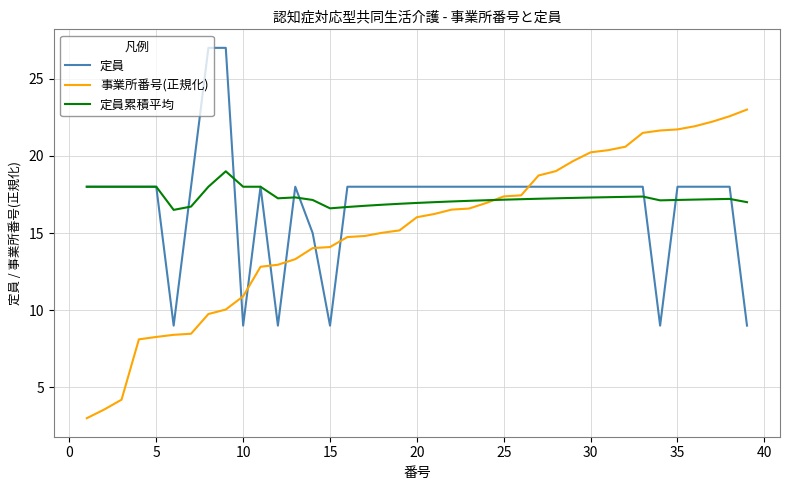

What are all the series names shown in the legend?

定員, 事業所番号(正規化), 定員累積平均